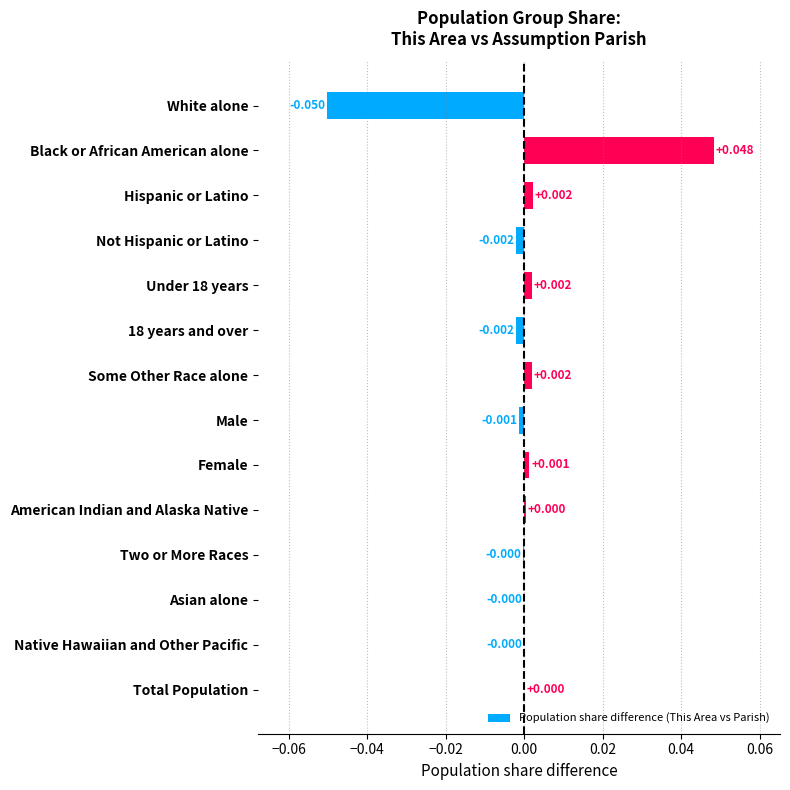

Between Not Hispanic or Latino and American Indian and Alaska Native, which is larger?

American Indian and Alaska Native